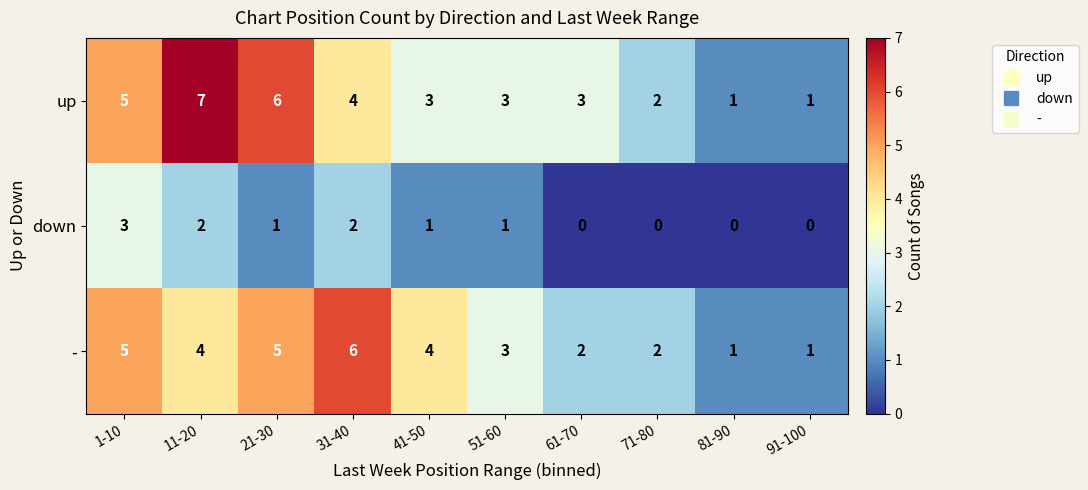

At how many categories does at least one series exceed 0?

10